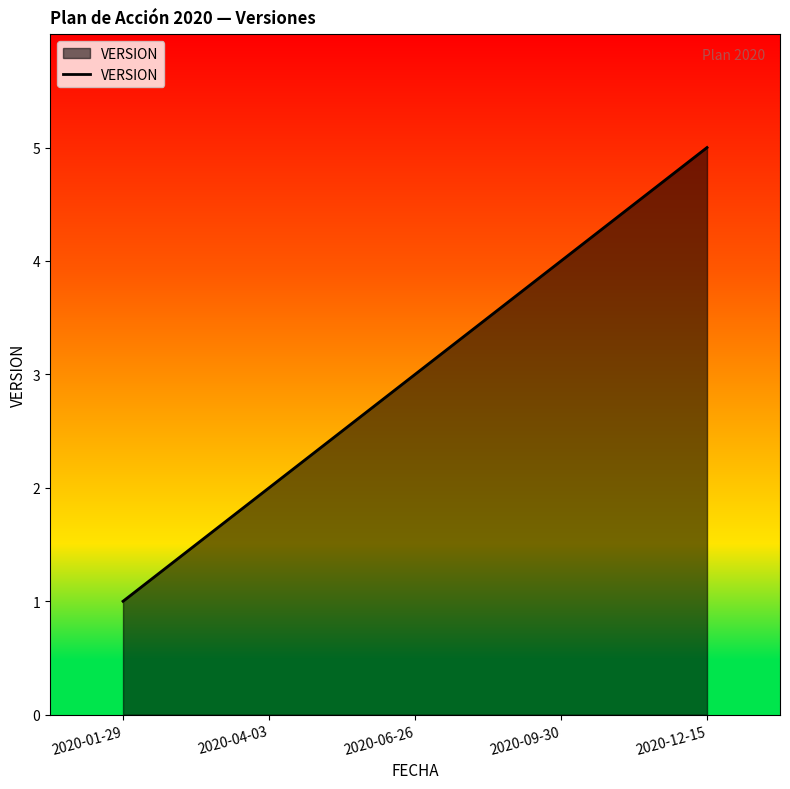

What position from the right is 2020-04-03?

4